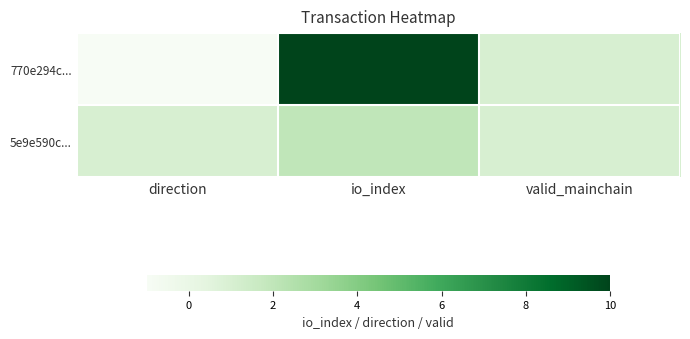

Reading left to right, transcribe all the data shown in this chart.

770e294c...: direction=-1	io_index=10	valid_mainchain=1
5e9e590c...: direction=1	io_index=2	valid_mainchain=1